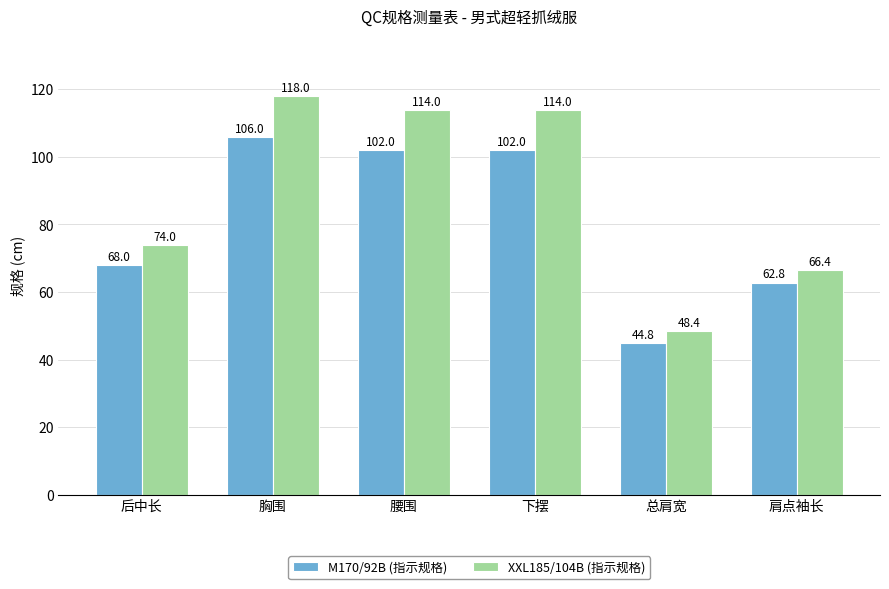

The value of XXL185/104B (指示规格) at 腰围 is 78.0. True or false?

False